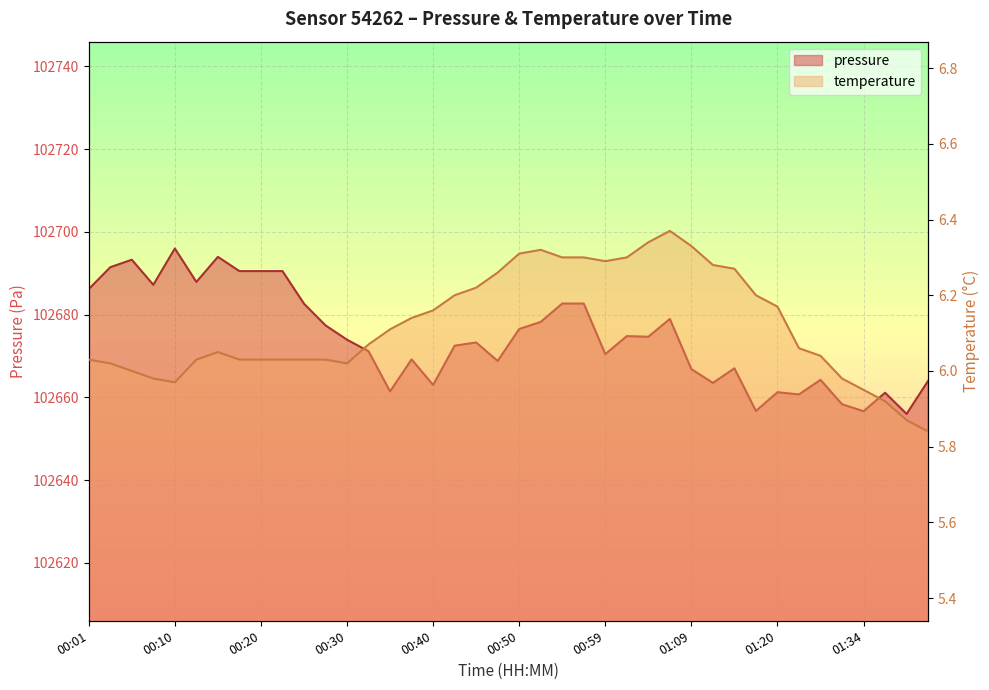

What is the difference between the pressure values at 00:45 and 00:08?

13.9